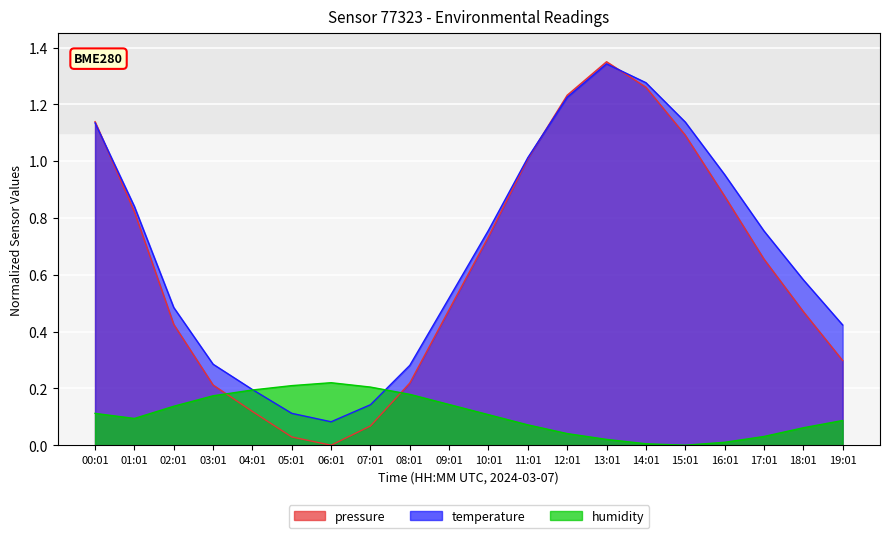

At which category is the sum across all series the highest?

13:01